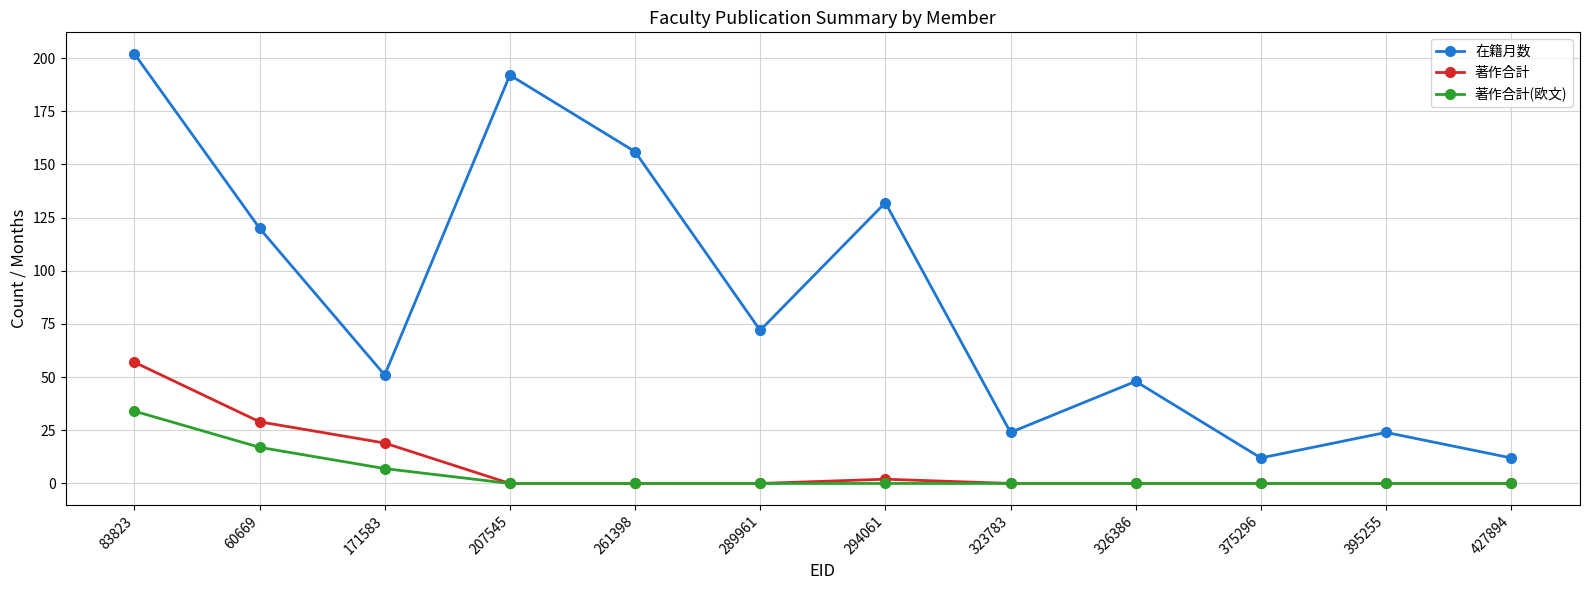

True or false: 著作合計 and 在籍月数 cross at least once.

False